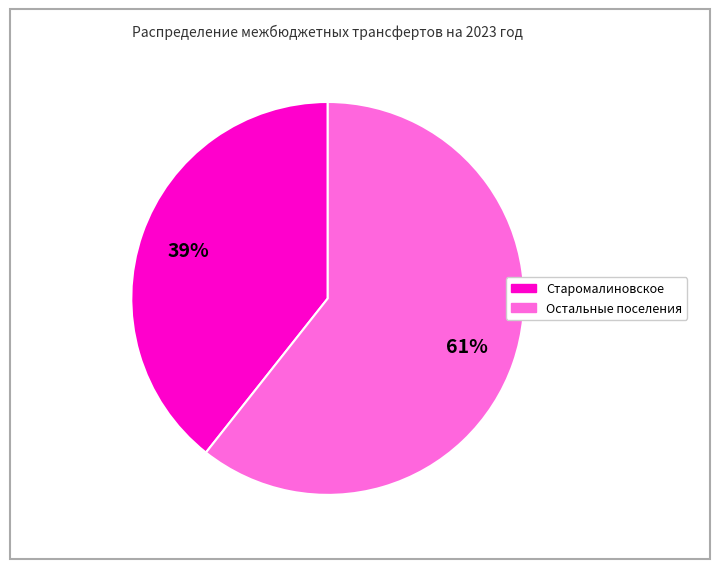

To the nearest percent, what is the average slice percentage?

50%